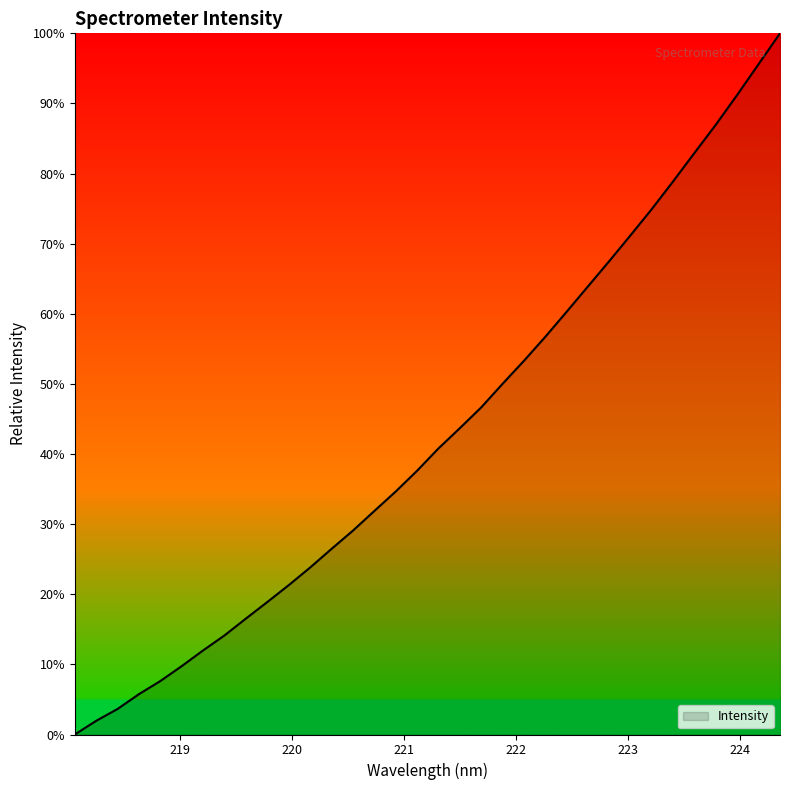

What is the difference between the maximum and minimum values?

100.0